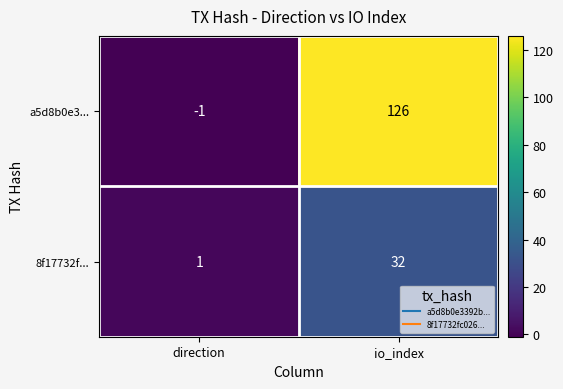

Reading left to right, extract all data points from this chart.

a5d8b0e3...: -1	126
8f17732f...: 1	32